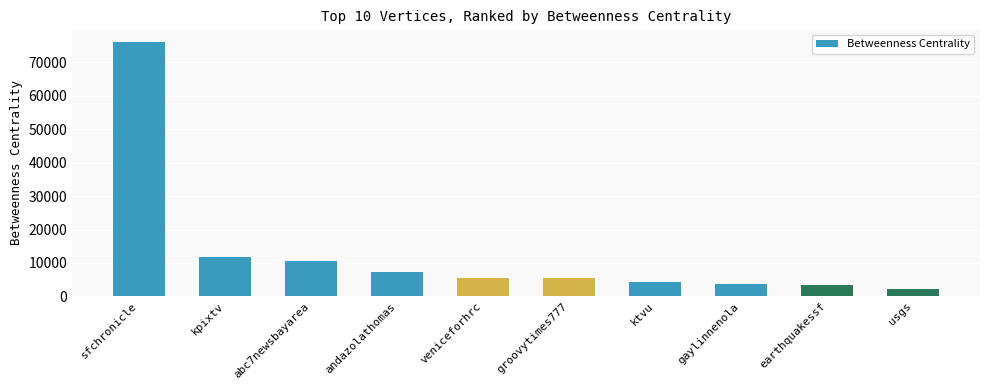

What is the value of the 3rd bar from the left?

10531